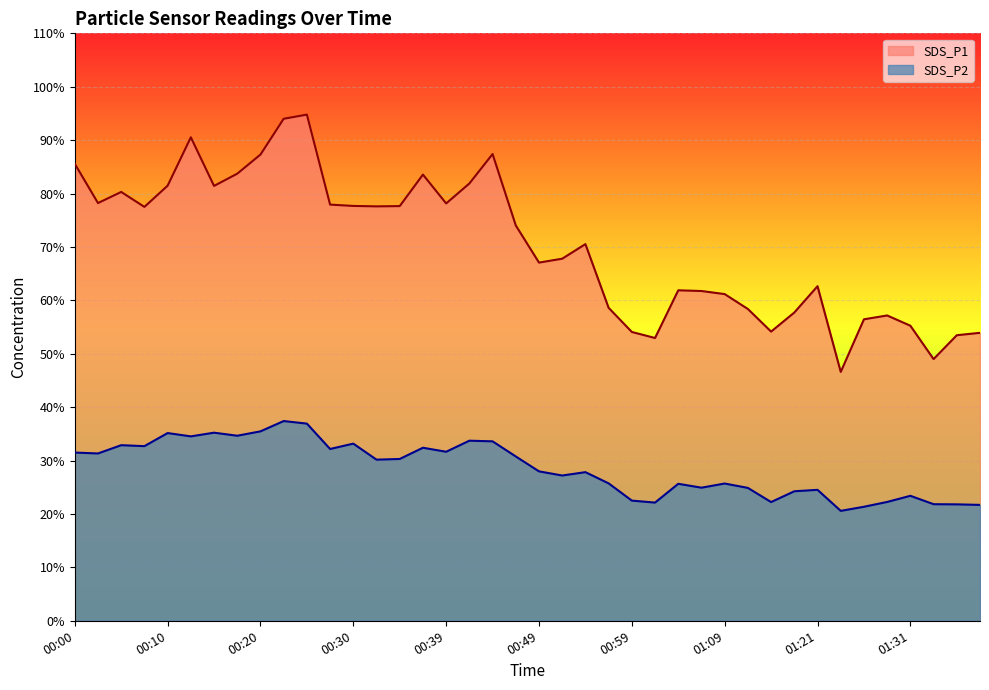

How many interior local peaks does the SDS_P1 series have?

9